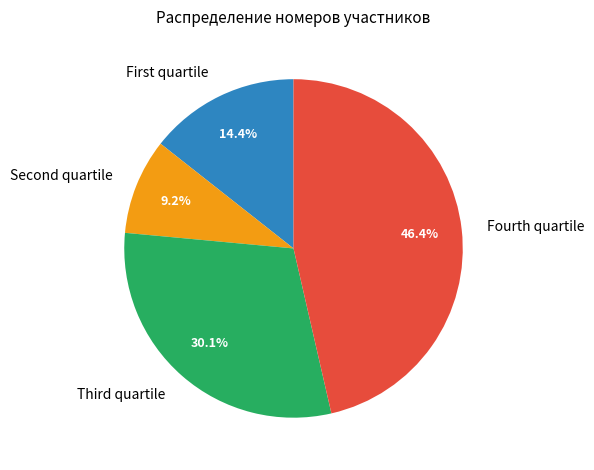

Rank the categories by value from highest to lowest.

Fourth quartile, Third quartile, First quartile, Second quartile